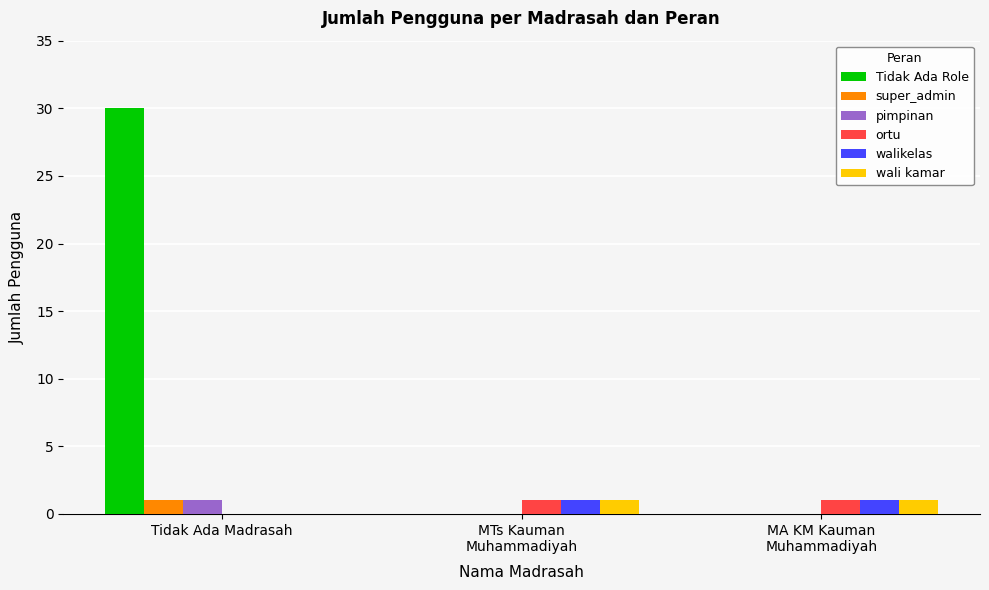

Which category has the highest value across all series?

Tidak Ada Madrasah